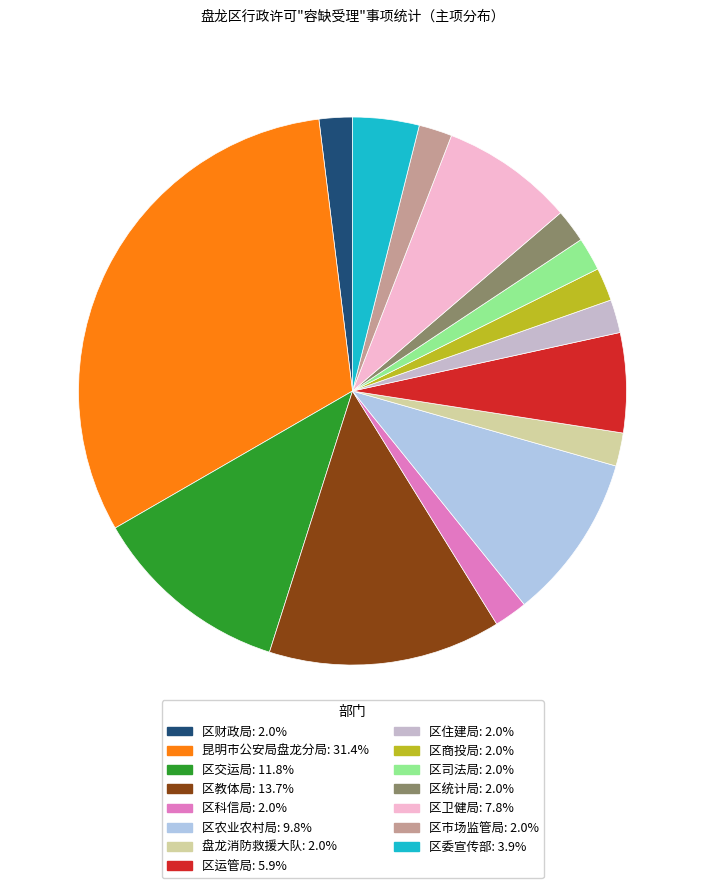

What portion of the pie excludes 区农业农村局?

90.2%